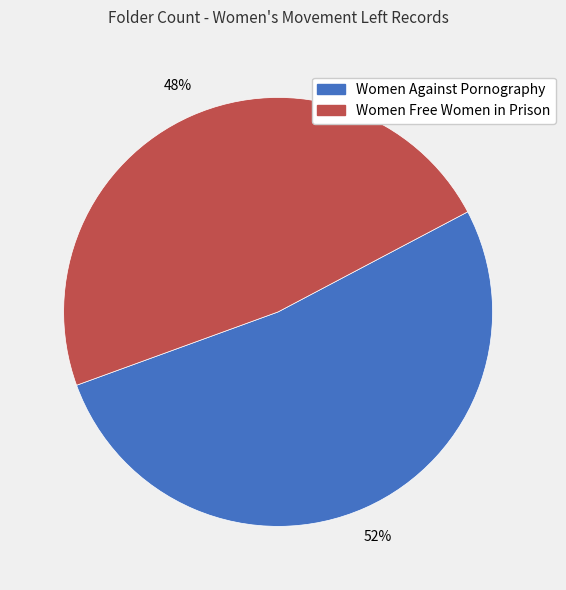

Is the sum of Women Against Pornography and Women Free Women in Prison greater than half?

Yes